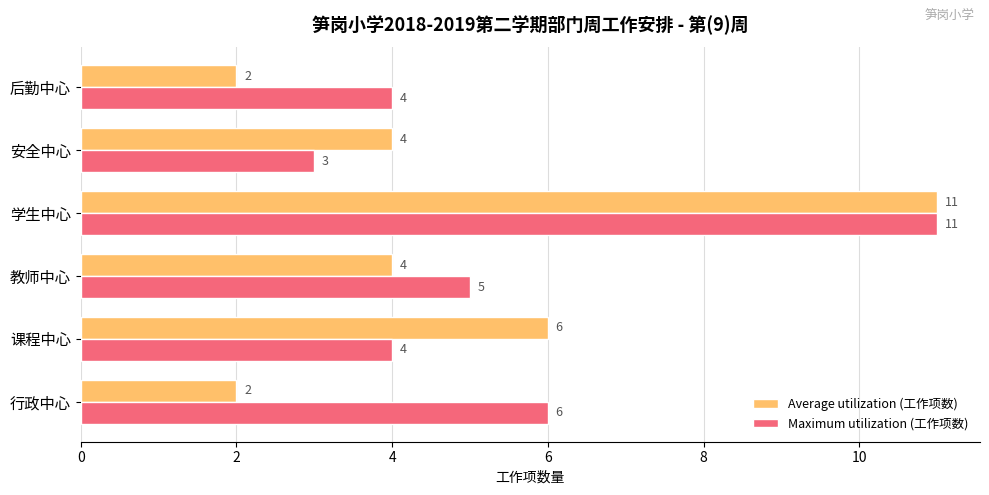

At 教师中心, list the series in order from largest to smallest.

Maximum utilization (工作项数), Average utilization (工作项数)